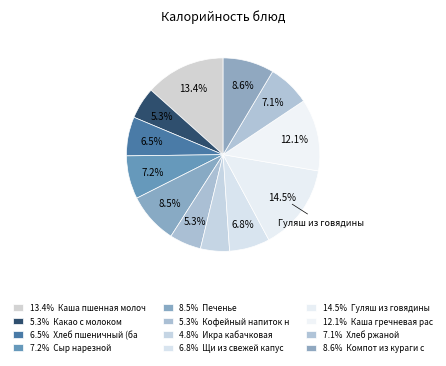

Which category has the smallest portion of the pie?

Икра кабачковая